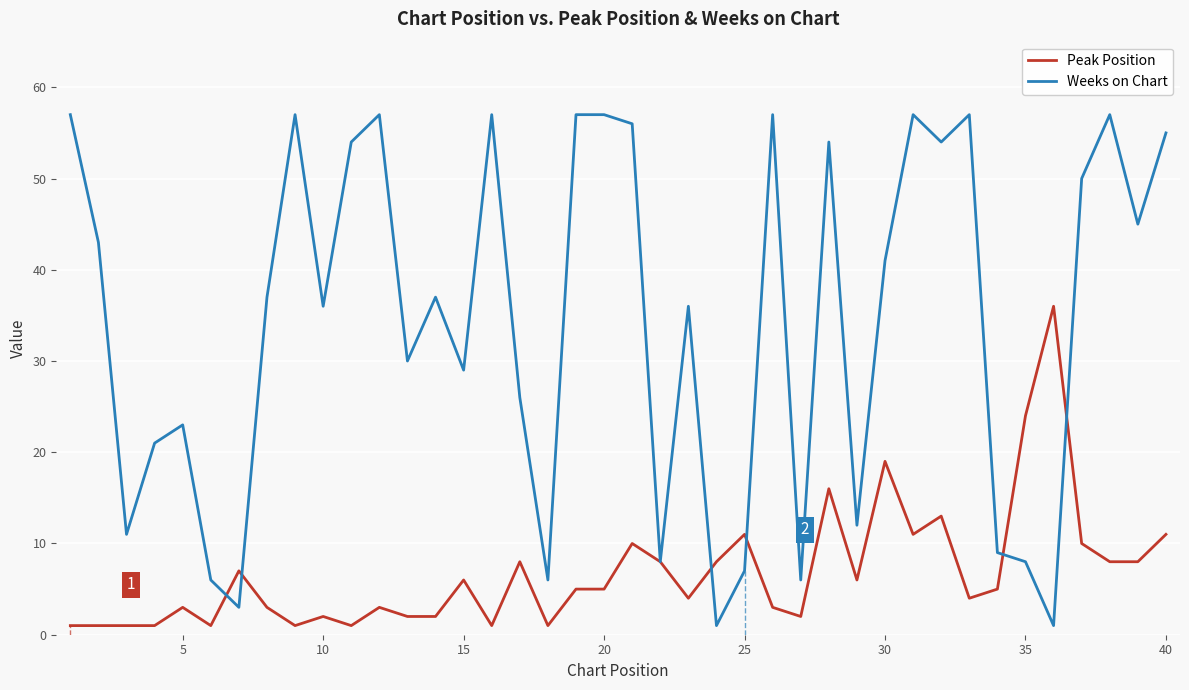

Reading right to left, transcribe all the data shown in this chart.

Peak Position: 11	8	8	10	36	24	5	4	13	11	19	6	16	2	3	11	8	4	8	10	5	5	1	8	1	6	2	2	3	1	2	1	3	7	1	3	1	1	1	1
Weeks on Chart: 55	45	57	50	1	8	9	57	54	57	41	12	54	6	57	7	1	36	8	56	57	57	6	26	57	29	37	30	57	54	36	57	37	3	6	23	21	11	43	57